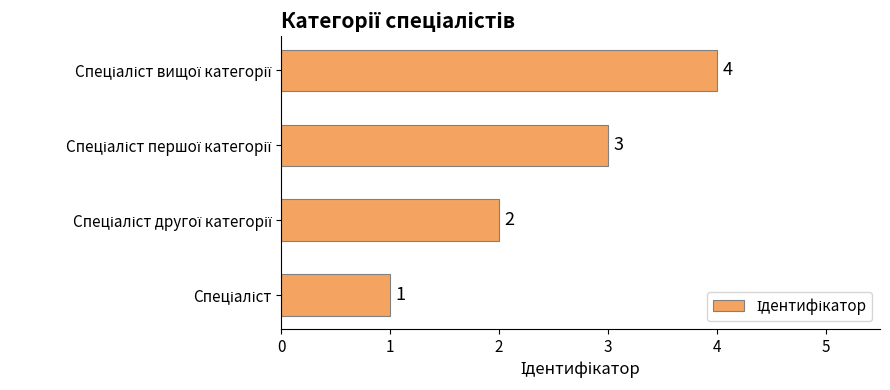

What is the maximum value shown in the chart?

4